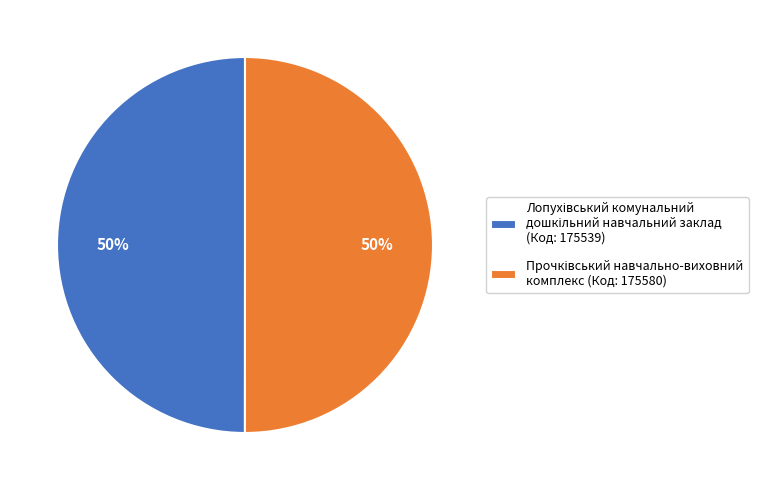

Which has a higher value, Прочківський навчально-виховний комплекс or Лопухівський комунальний дошкільний навчальний заклад?

Прочківський навчально-виховний комплекс